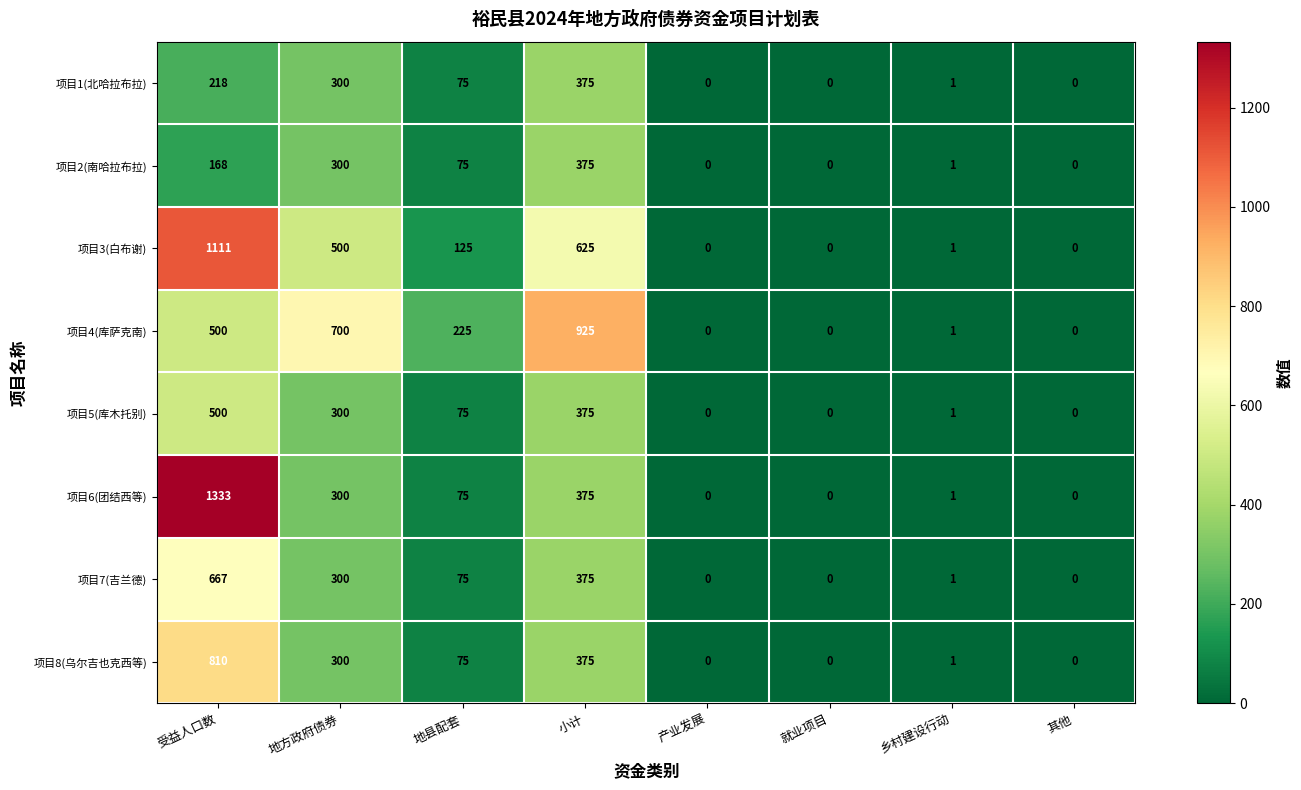

Which series has the largest total across all categories?

项目3(白布谢)